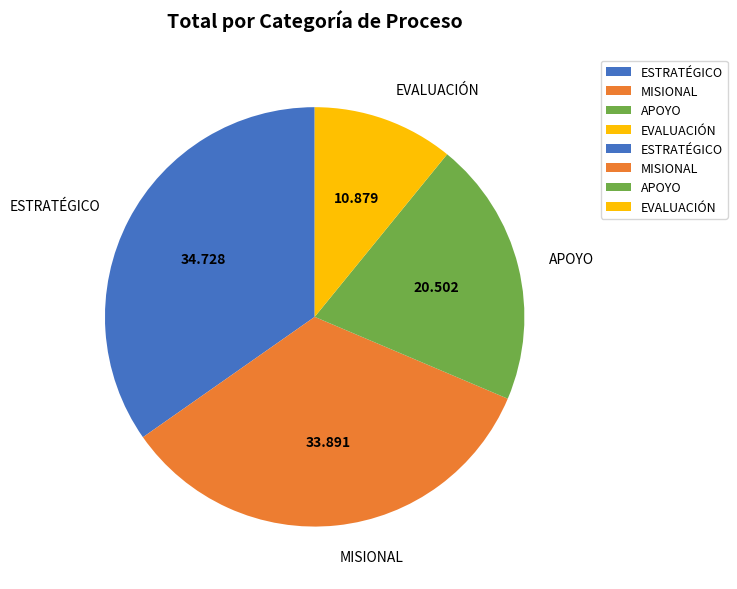

Does ESTRATÉGICO represent more than half of the total?

No